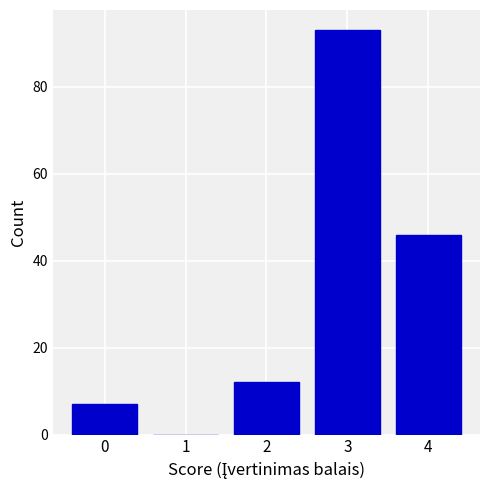

Reading left to right, list all the values displayed in this chart.

0=7	1=0	2=12	3=93	4=46